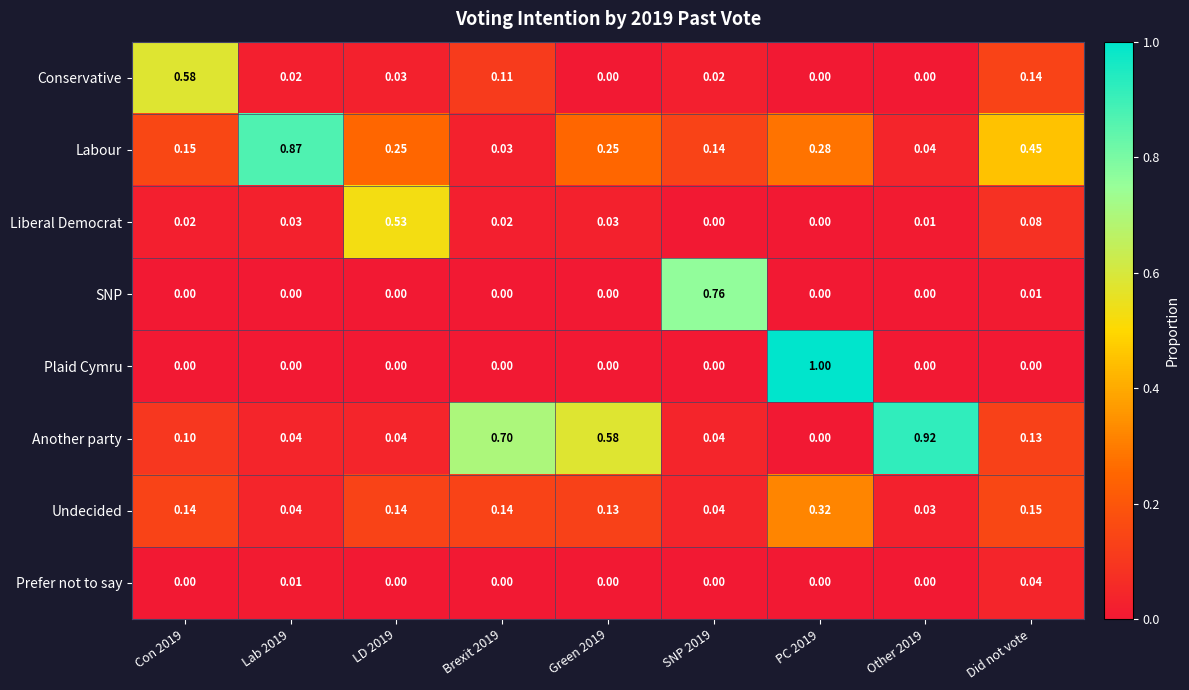

Rank the series by their maximum value, from highest to lowest.

Plaid Cymru, Another party, Labour, SNP, Conservative, Liberal Democrat, Undecided, Prefer not to say